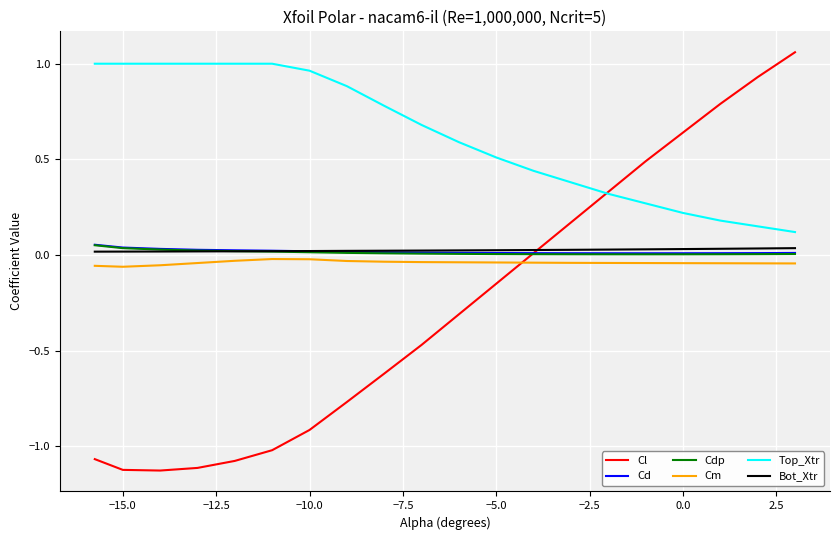

Which series has the widest spread of values?

Cl